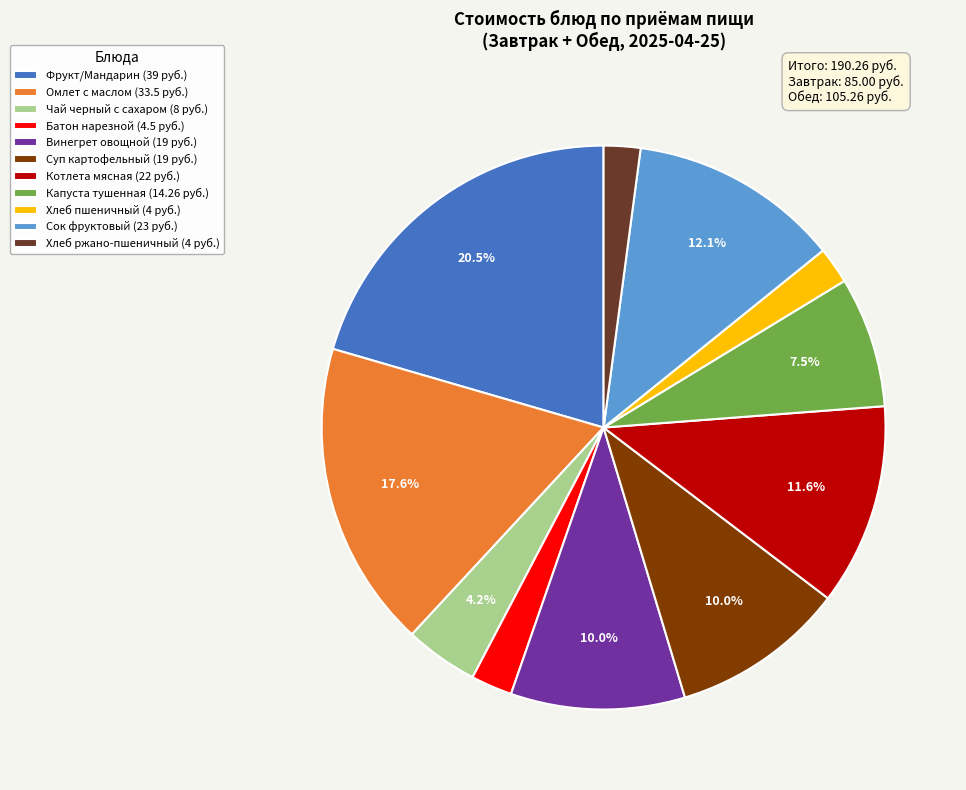

Count the number of slices in the pie.

11